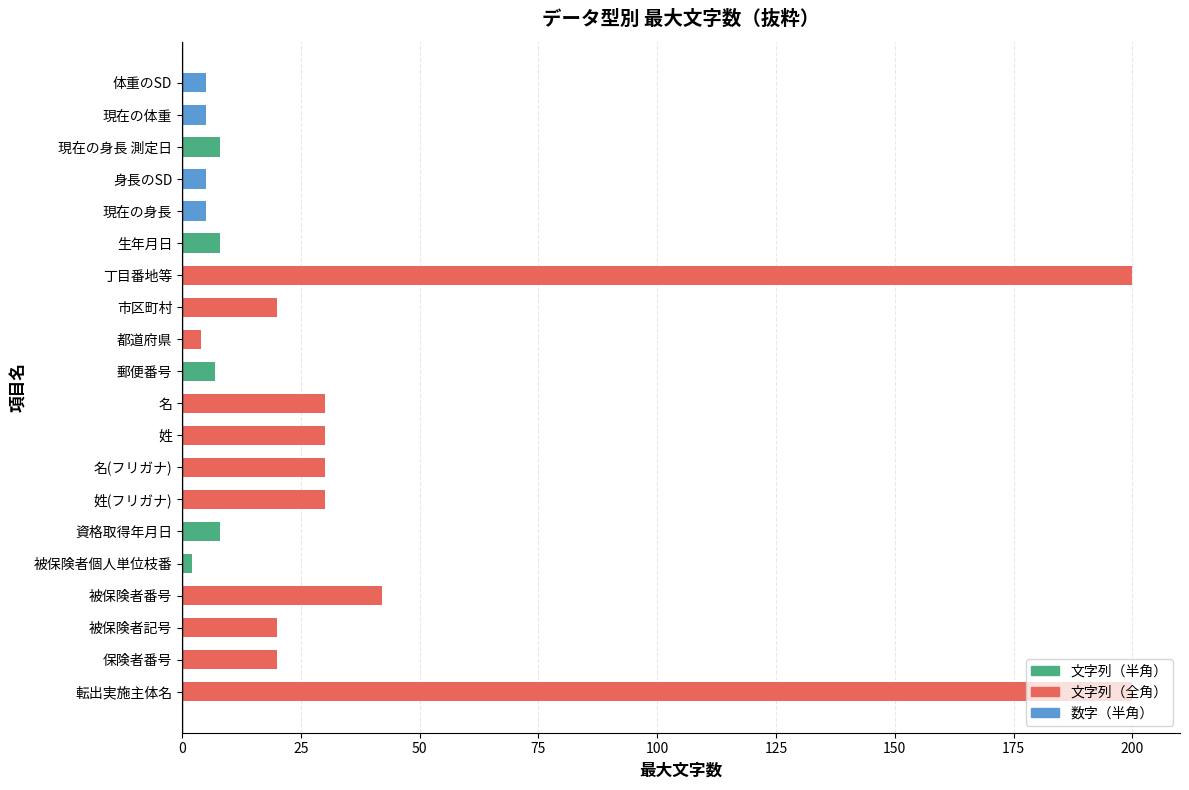

At which label does the data first exceed 20?

転出実施主体名